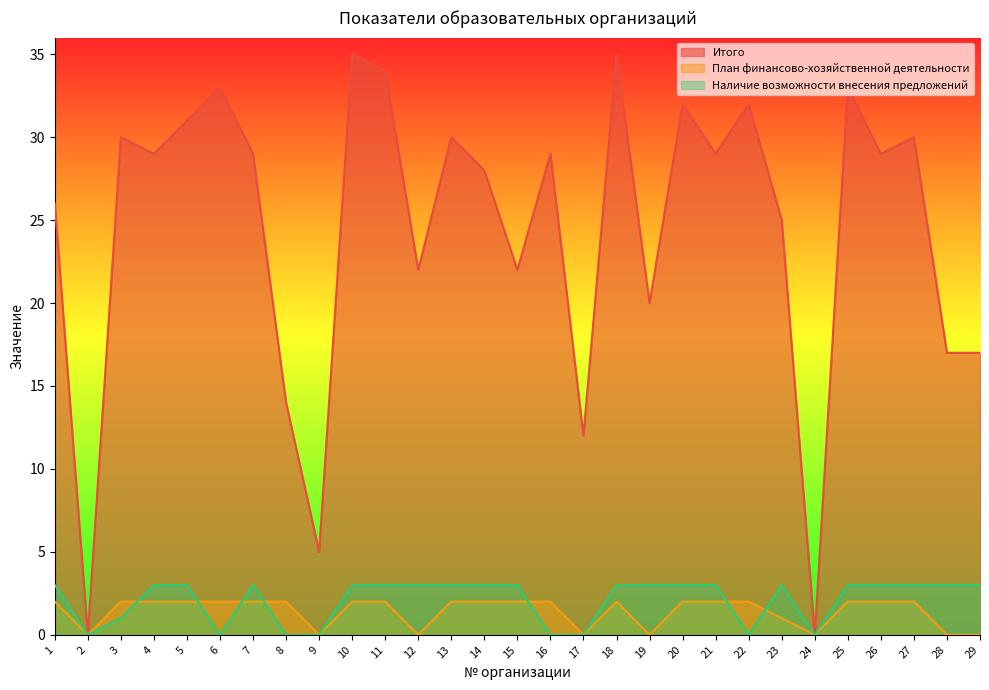

The value of План финансово-хозяйственной деятельности at 13 is 1. True or false?

False